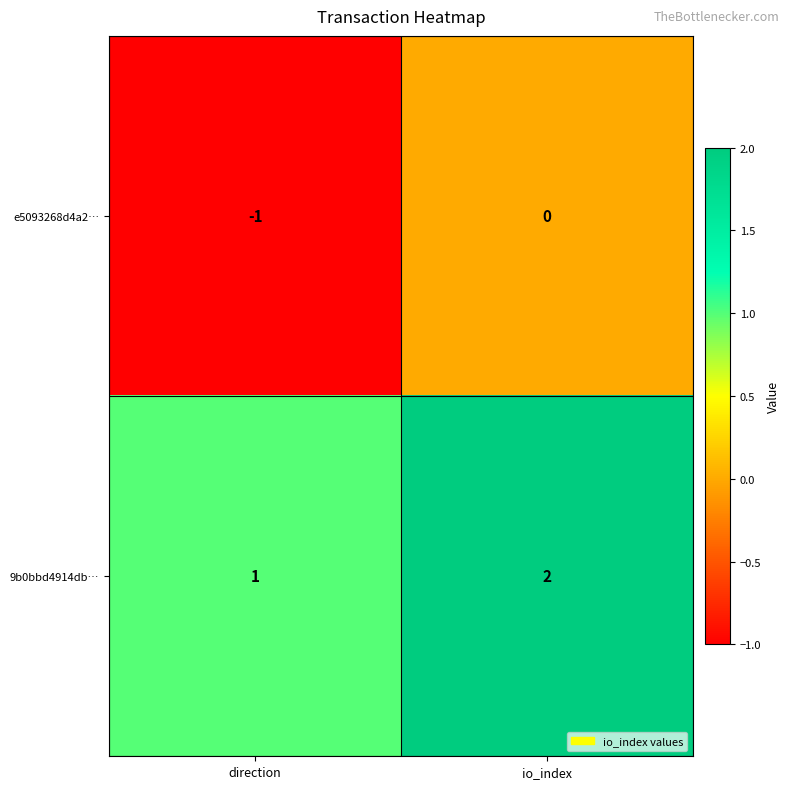

What is the sum of all 9b0bbd4914db… values?

3